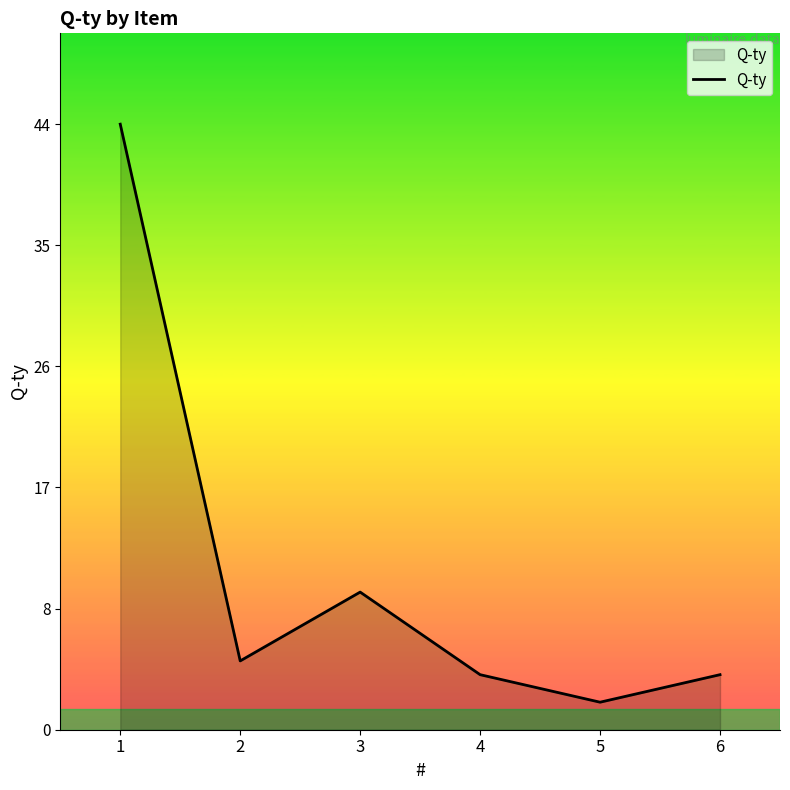

At which label is the value closest to 23?

3